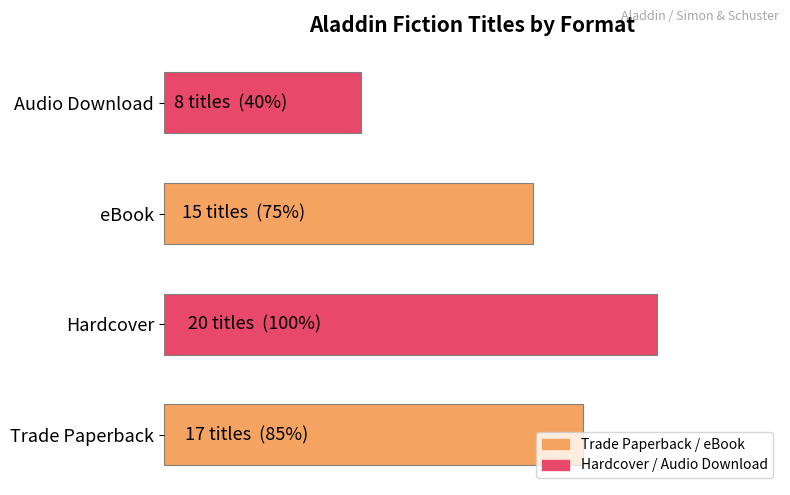

Are the bars horizontal?

Yes